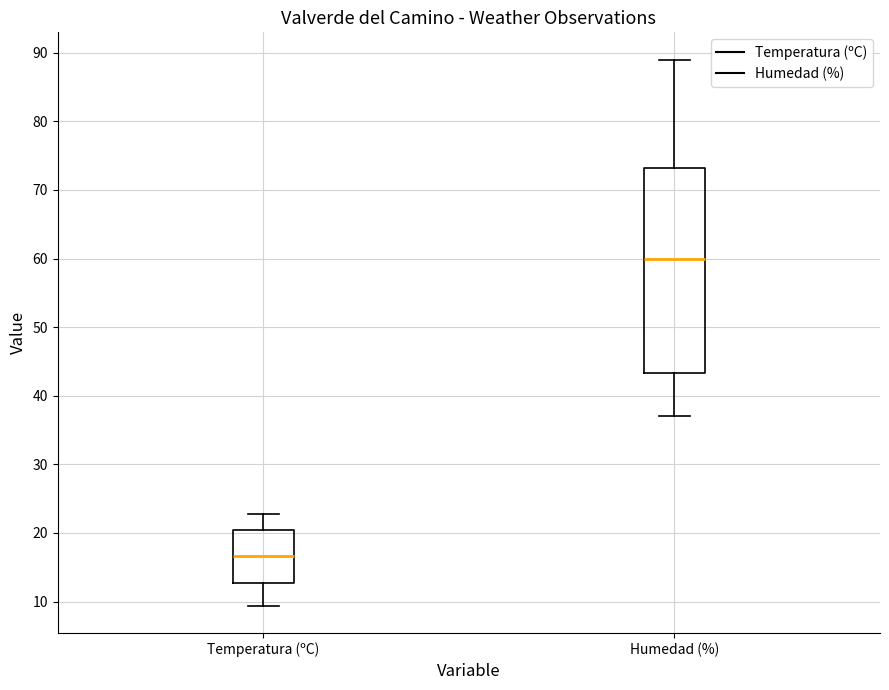

Which box has the highest median line?

Humedad (%)